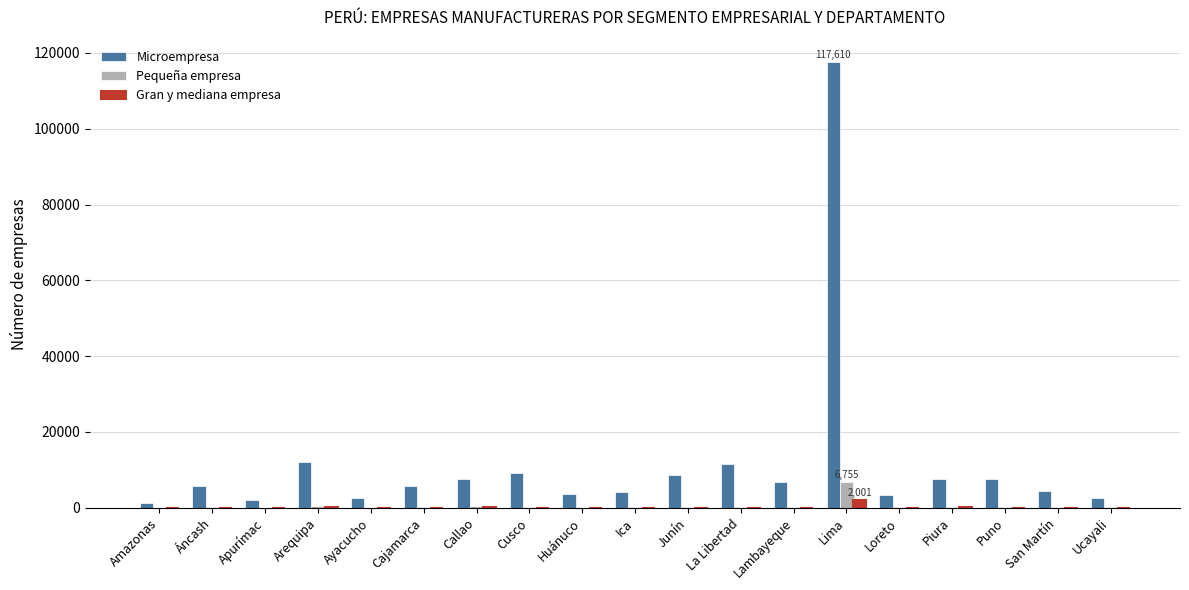

What is the greatest value displayed?

117610